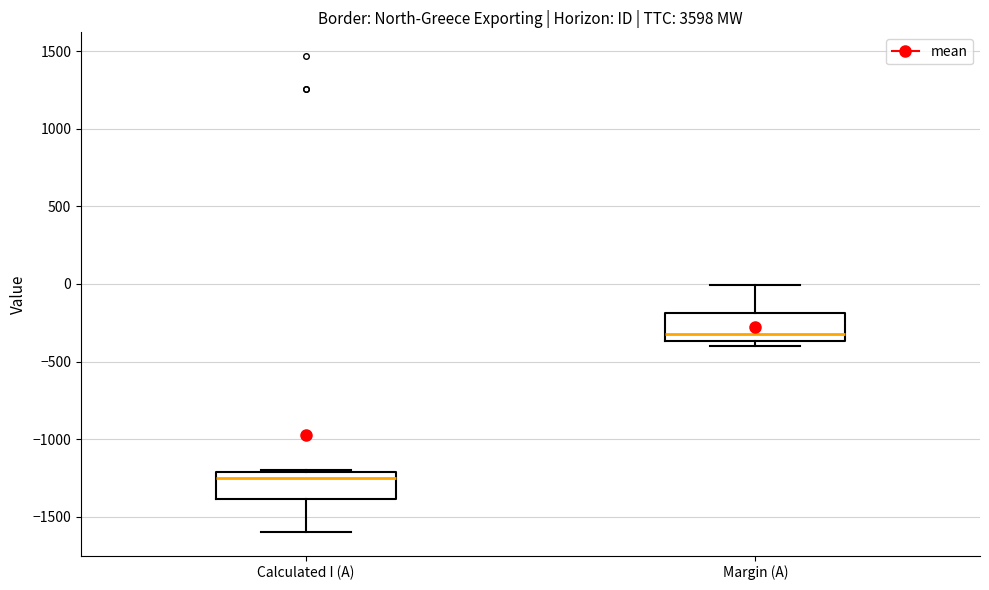

Reading left to right, read every box against the y-axis: the position of its median line, the range the box covers, and the ends of its whiskers. The values are not printed on the chart, so give them approximately, as read against the axis.

Calculated I (A): median -1250, box -1400 to -1200, whiskers -1600 to -1200
Margin (A): median -300, box -350 to -200, whiskers -400 to 0